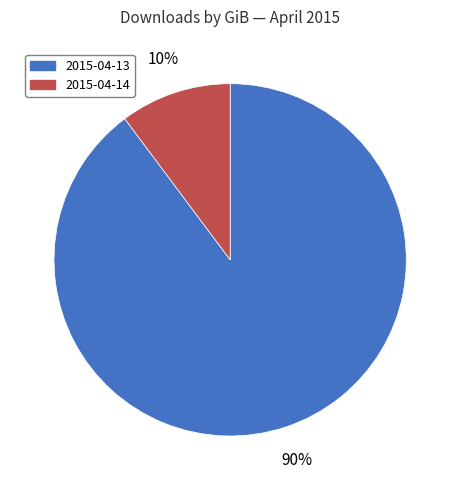

To the nearest percent, what percentage of the pie is 2015-04-14?

10%